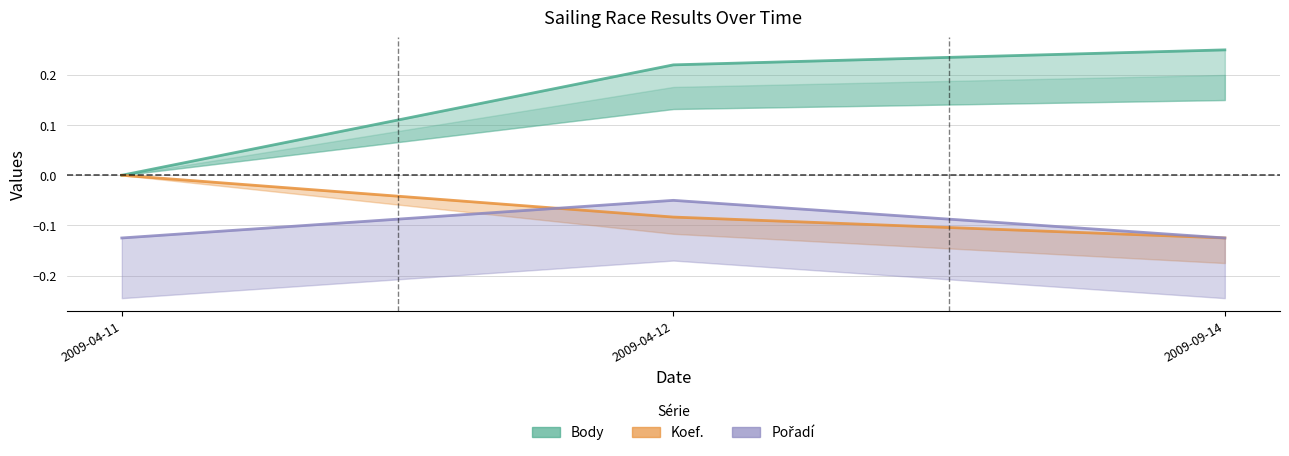

Is the value of Body at 2009-04-12 greater than the value of Pořadí at 2009-09-14?

Yes